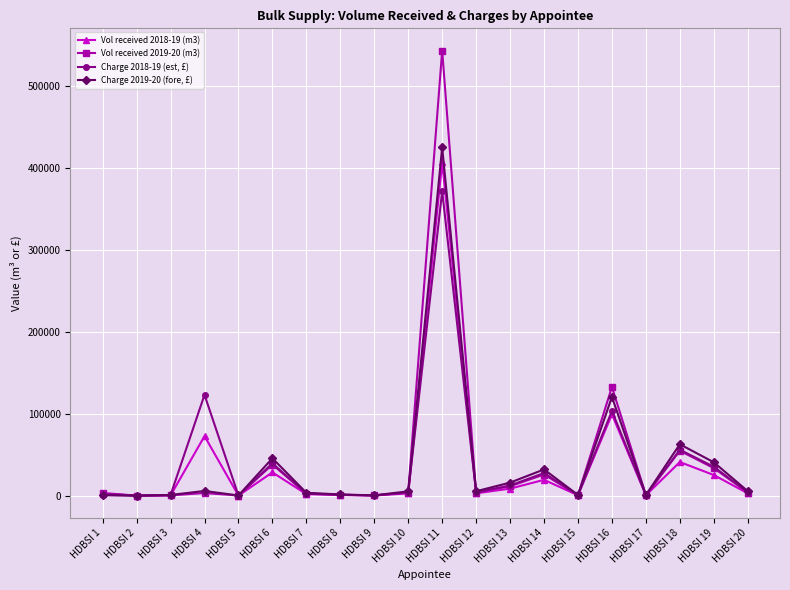

What is the total value across all series at HDBSI 3?

1894.1